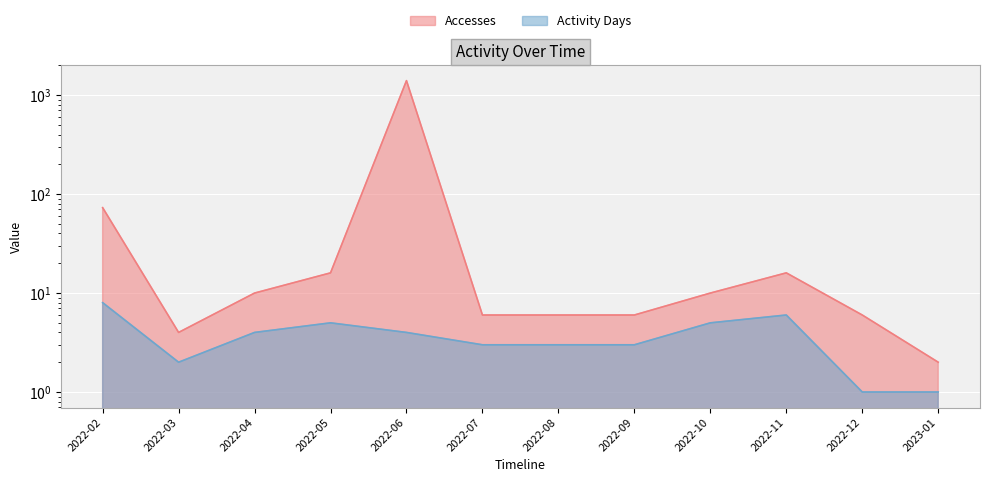

Rank the series by their average value, from highest to lowest.

Accesses, Activity Days